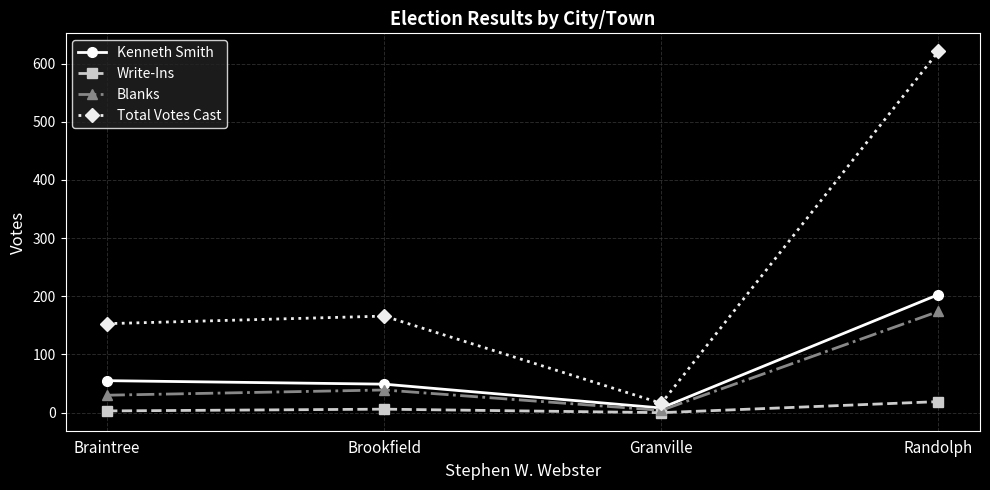

What is the difference between the maximum and minimum values in the Total Votes Cast series?

605